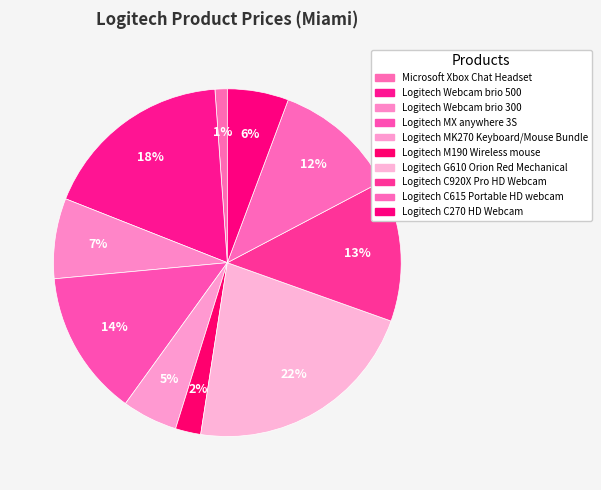

Is Logitech Webcam brio 300 the majority of the pie?

No